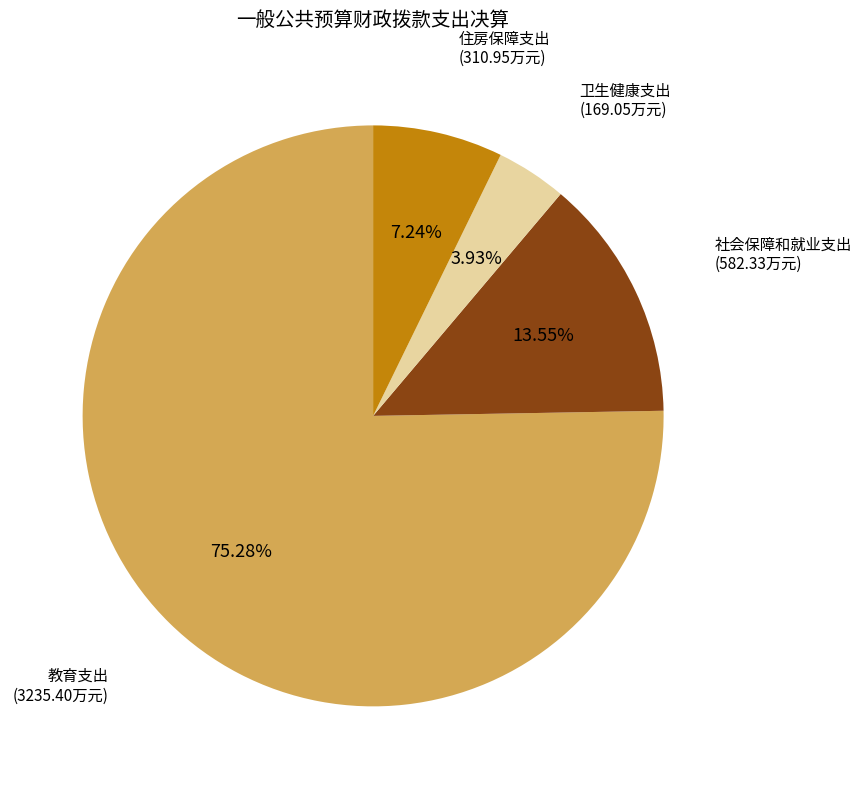

Is there any slice that represents more than half of the pie?

Yes